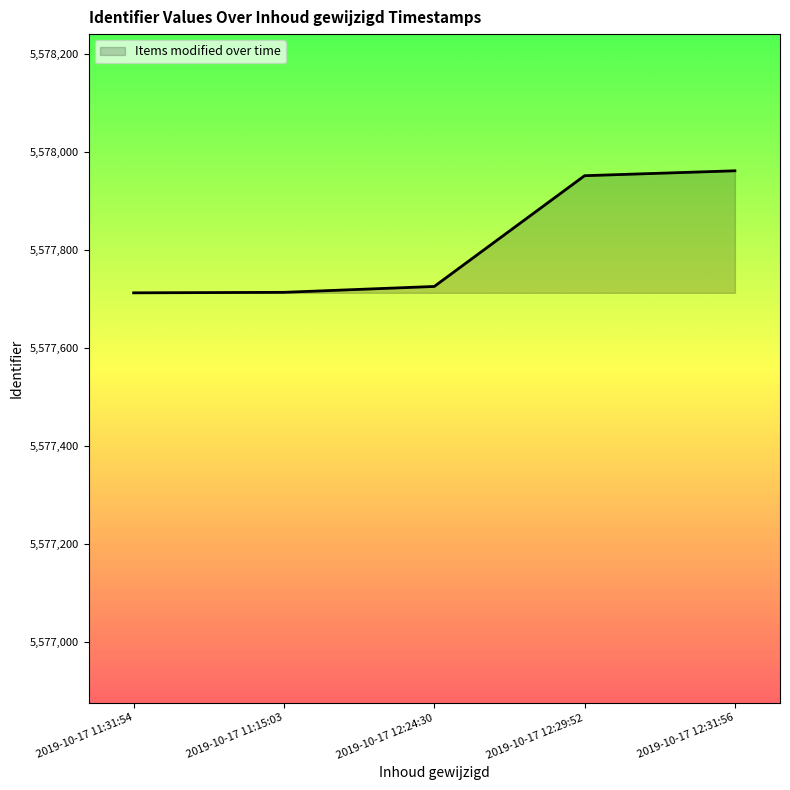

True or false: the data shows 5577714 at 2019-10-17 11:15:03.

True